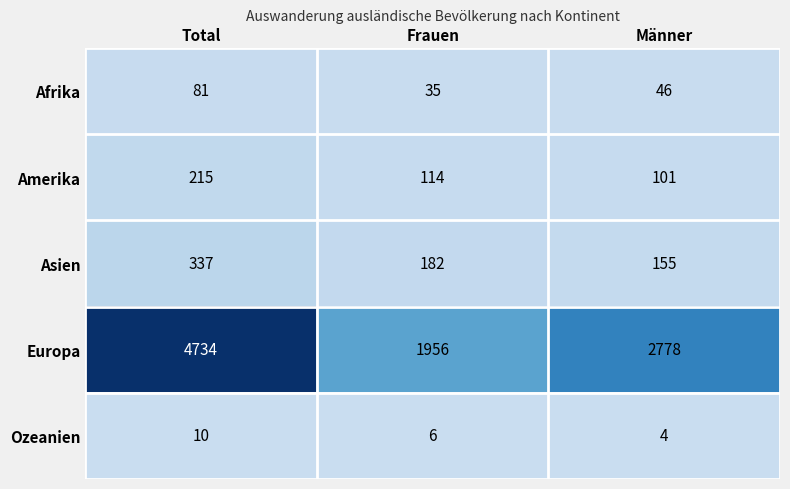

The Amerika series shows 60 at Frauen. True or false?

False